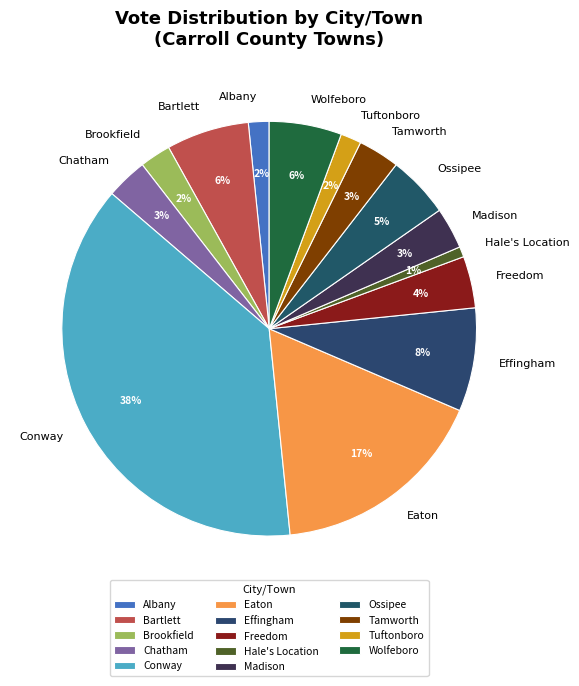

What percentage is the Conway slice, to the nearest percent?

38%